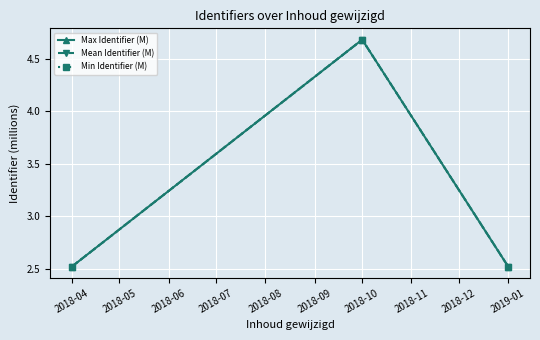

Is the value of Min Identifier (M) at 2018-04 greater than the value of Max Identifier (M) at 2018-10?

No